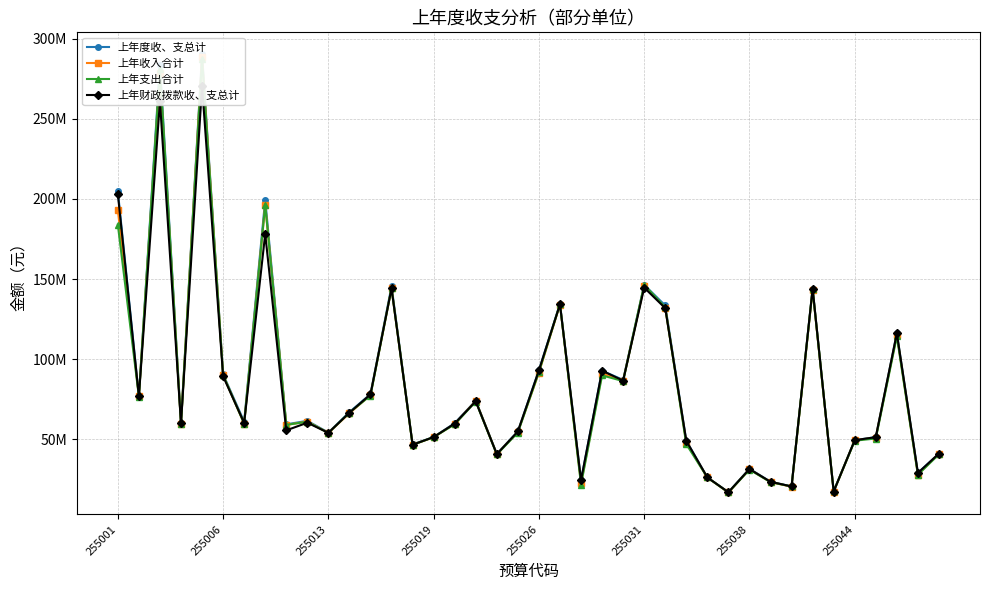

What is the difference between the maximum and minimum values in the 上年收入合计 series?

271606867.0